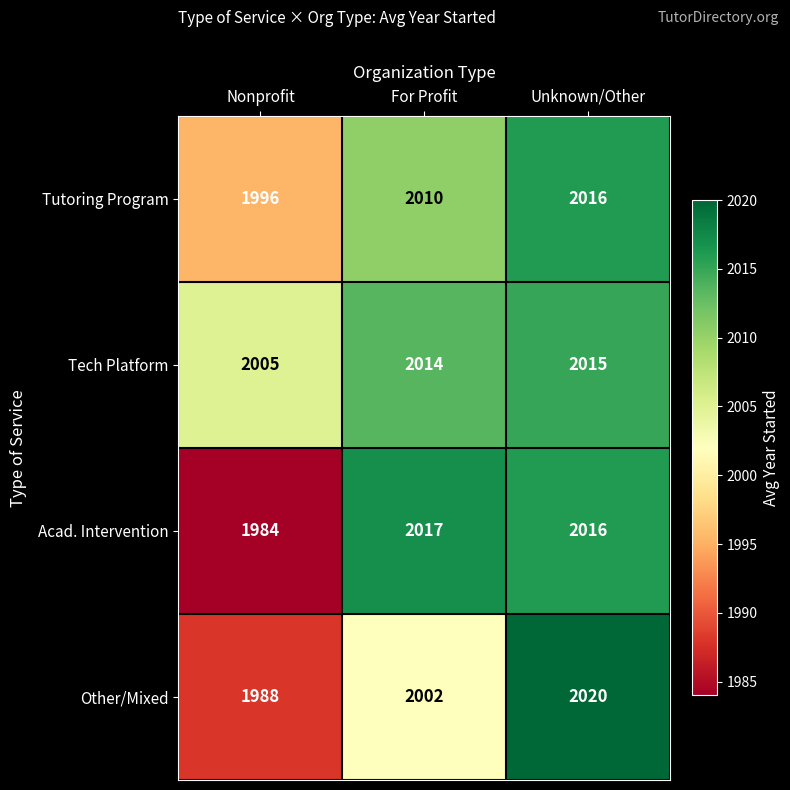

List the series in order of their overall mean, highest first.

Tech Platform, Tutoring Program, Acad. Intervention, Other/Mixed